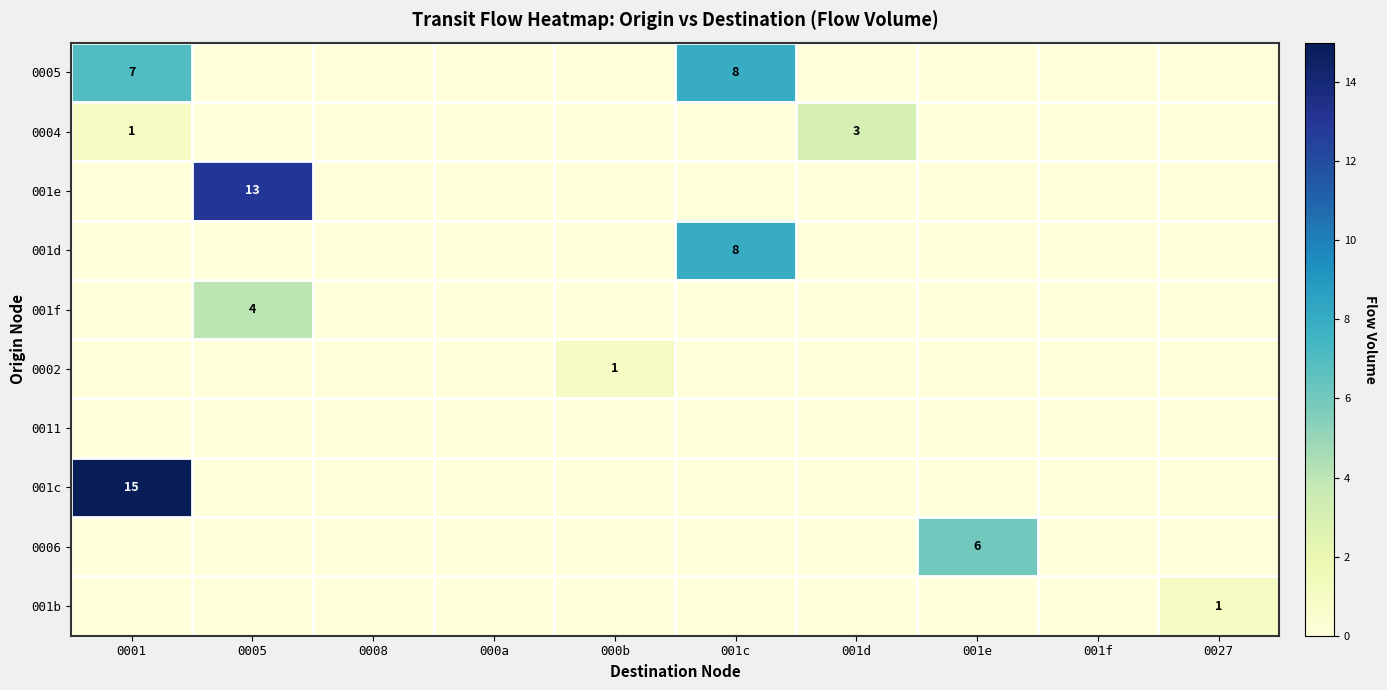

Count the 0004 values in the range 0 to 1.

9